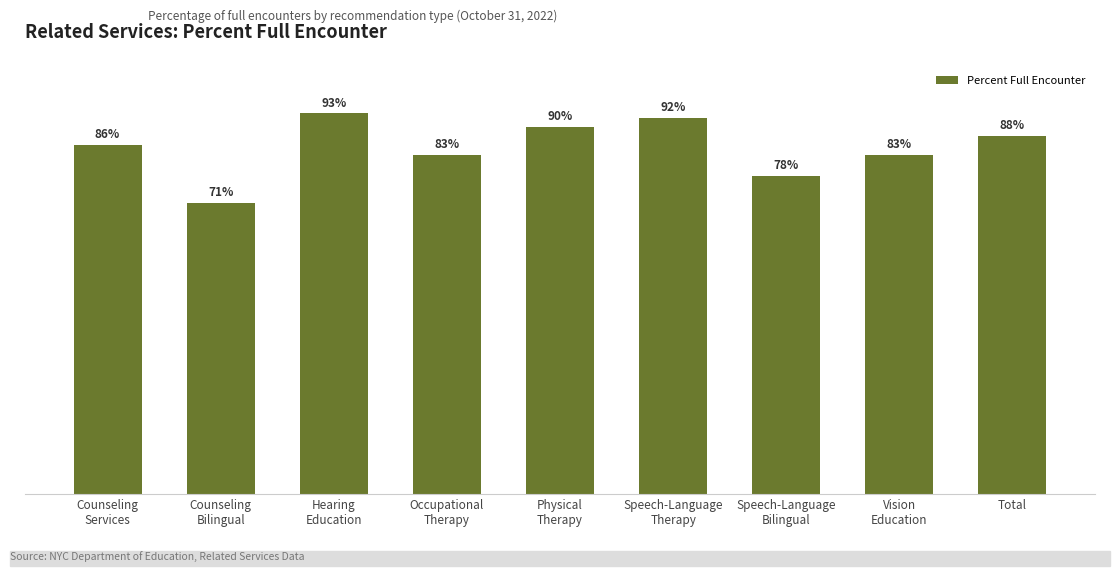

Reading right to left, transcribe all the data shown in this chart.

Total=0.9	Vision
Education=0.8	Speech-Language
Bilingual=0.8	Speech-Language
Therapy=0.9	Physical
Therapy=0.9	Occupational
Therapy=0.8	Hearing
Education=0.9	Counseling
Bilingual=0.7	Counseling
Services=0.9